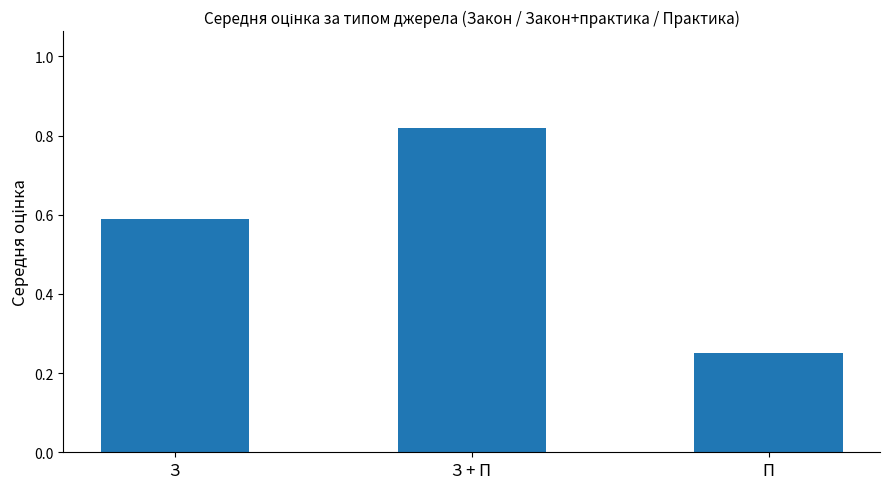

At which label is the value closest to 0?

П